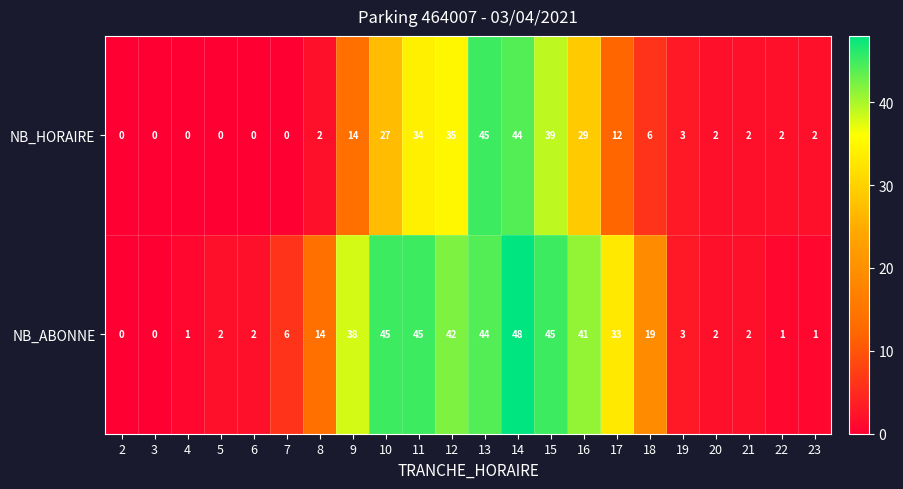

Is it true that NB_HORAIRE equals 0 at 6?

True